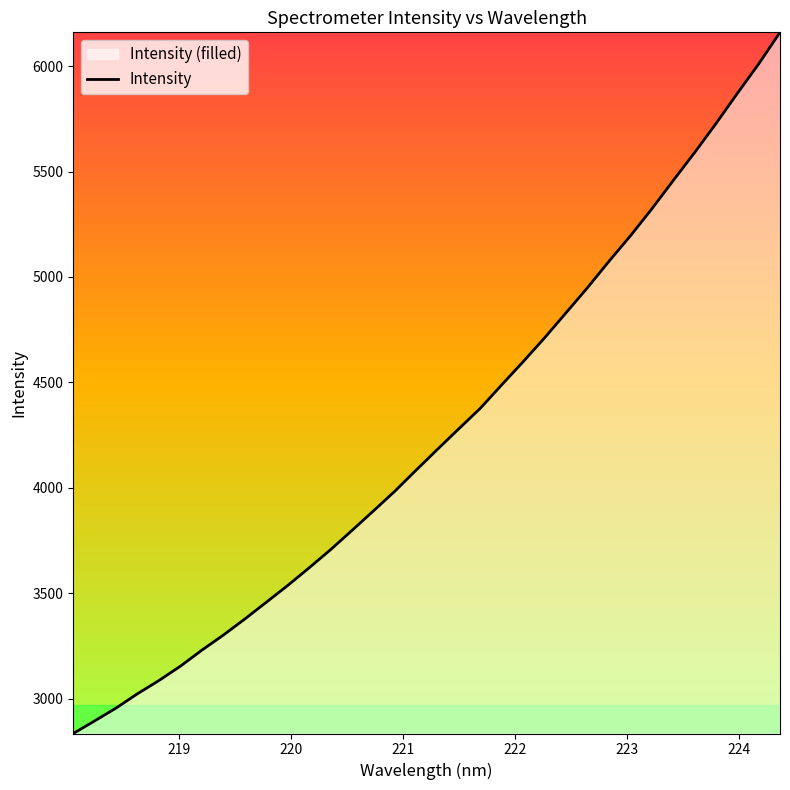

What is the smallest value displayed?

2835.0